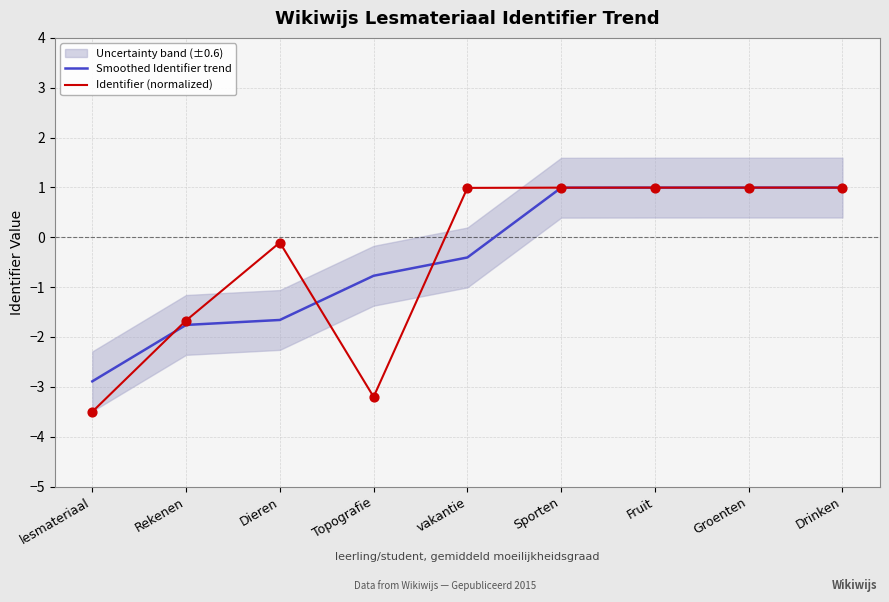

At which category is the sum across all series the highest?

Drinken